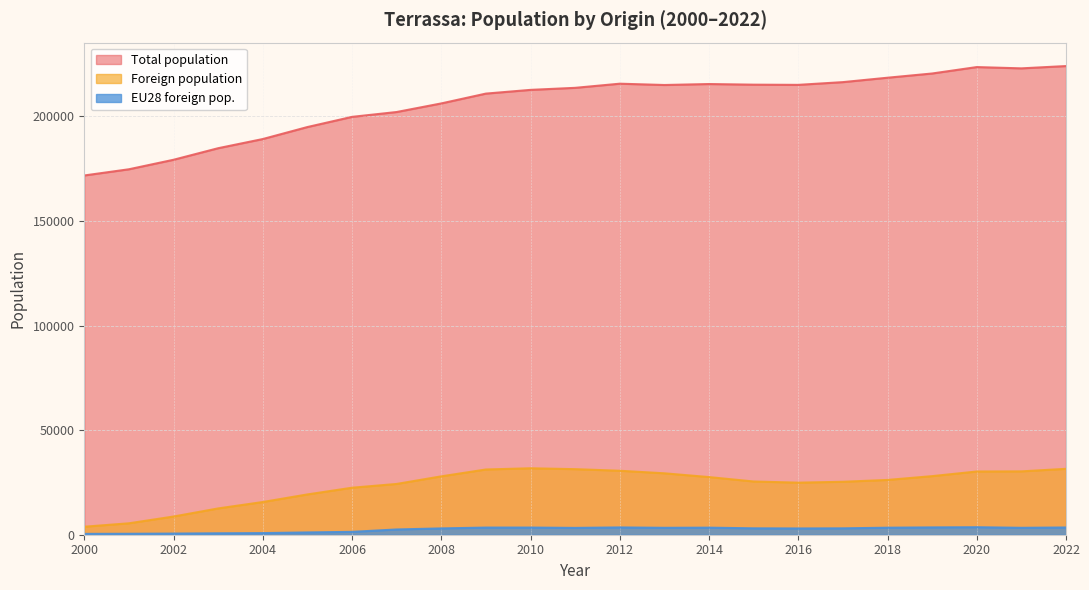

True or false: Foreign population and Total population intersect in this chart.

False